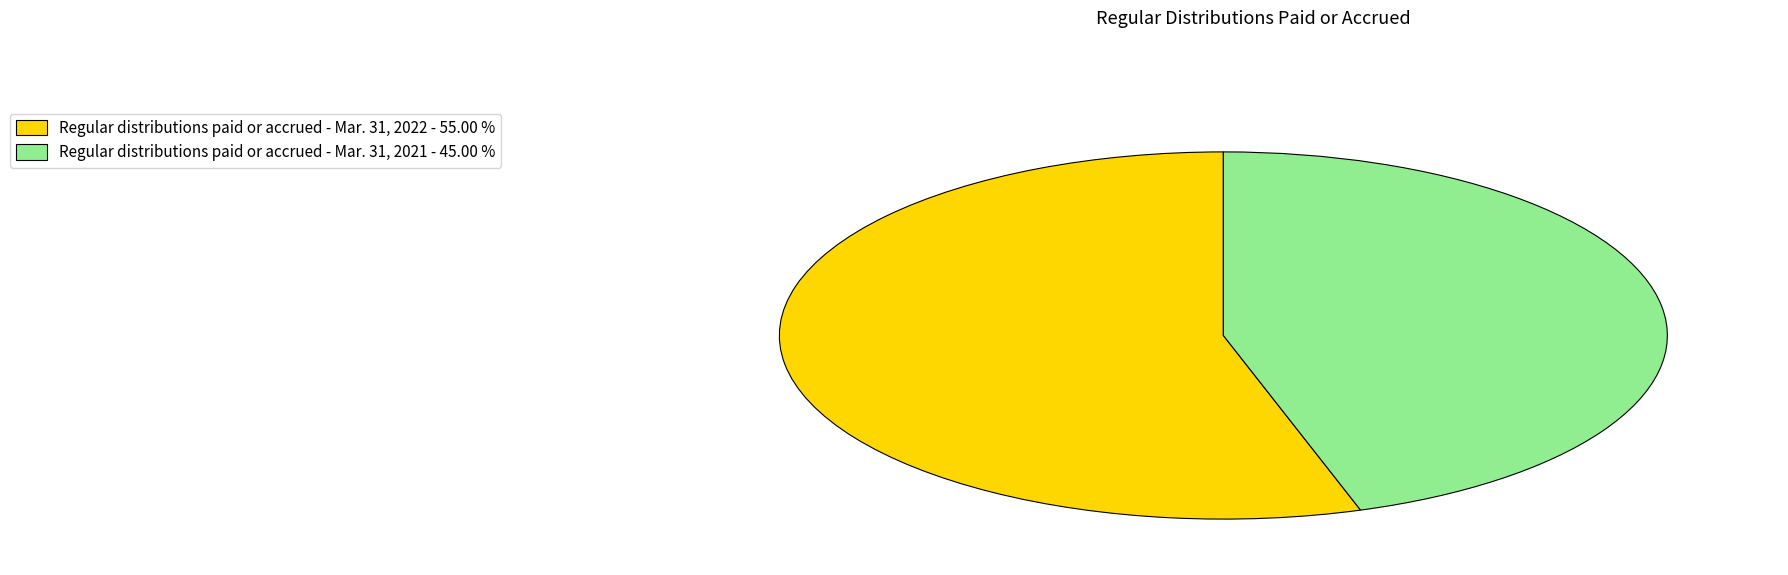

Which has a higher value, Regular distributions paid or accrued - Mar. 31, 2022 or Regular distributions paid or accrued - Mar. 31, 2021?

Regular distributions paid or accrued - Mar. 31, 2022